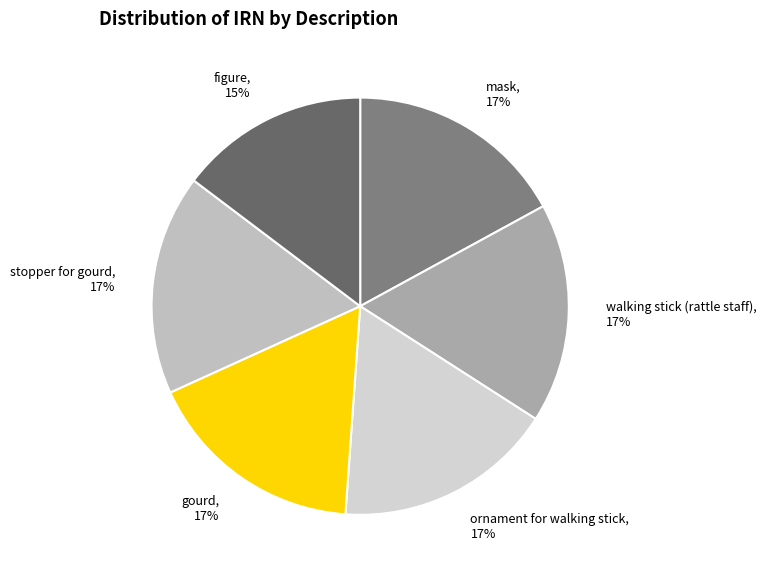

Does gourd represent more than half of the total?

No